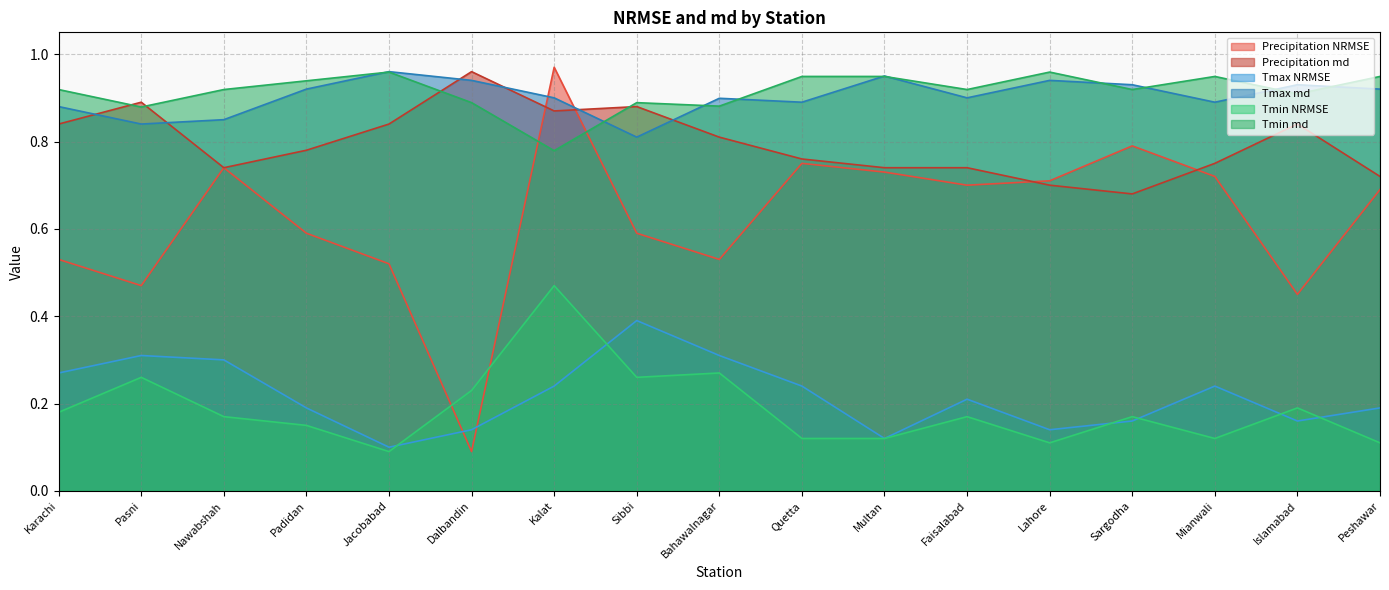

How many interior local peaks does the Tmax NRMSE series have?

4